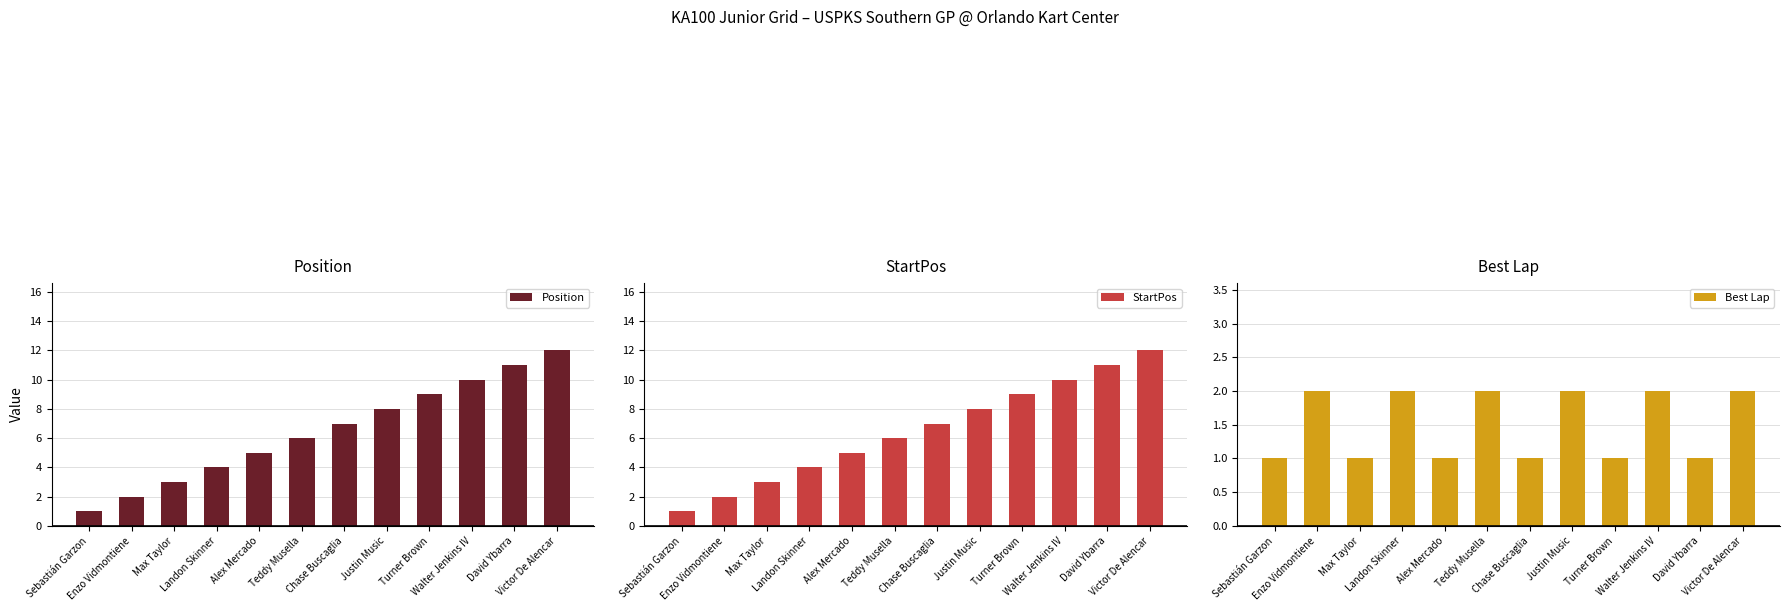

How many data points does each series have?

12